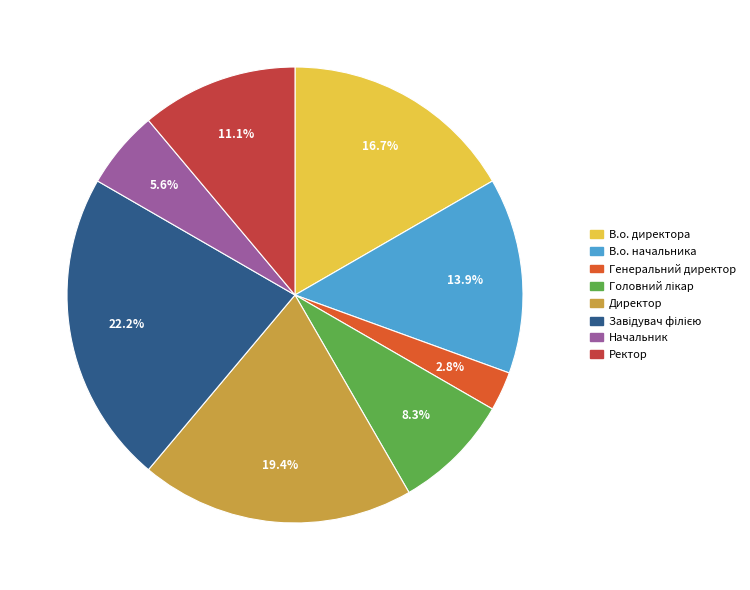

What is the smallest slice in the pie chart?

Генеральний директор